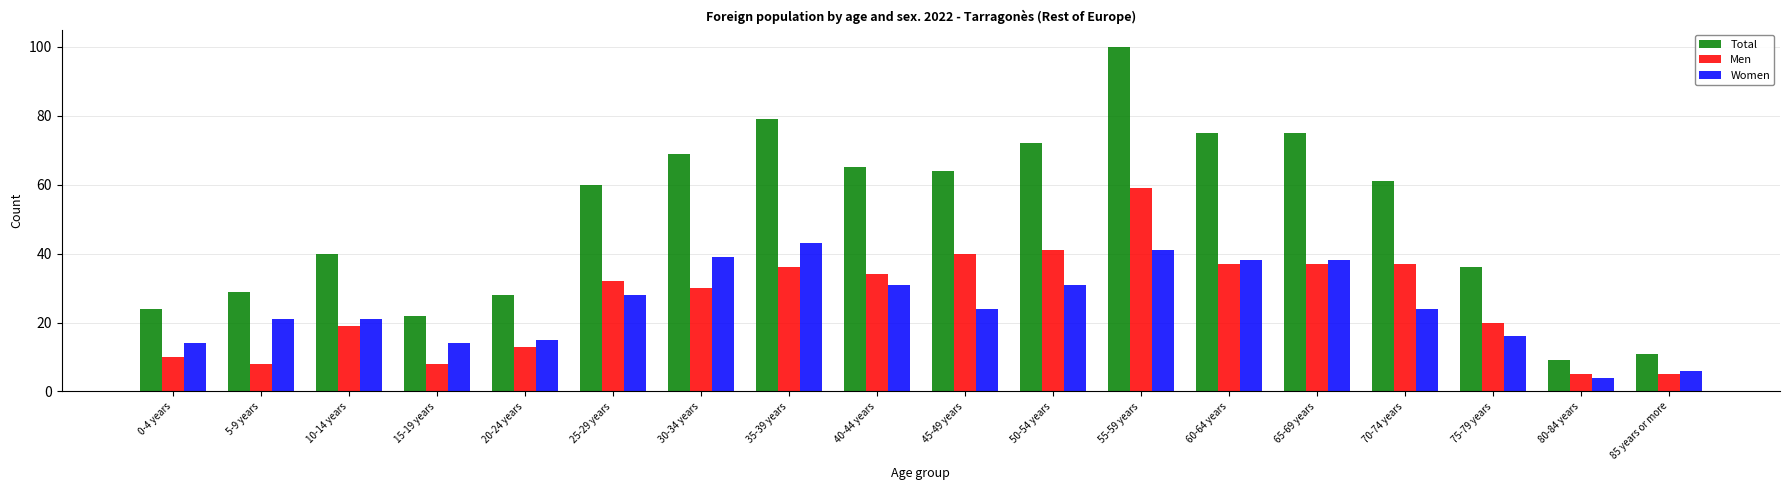

What is the spread (max minus min) of values at 35-39 years?

43